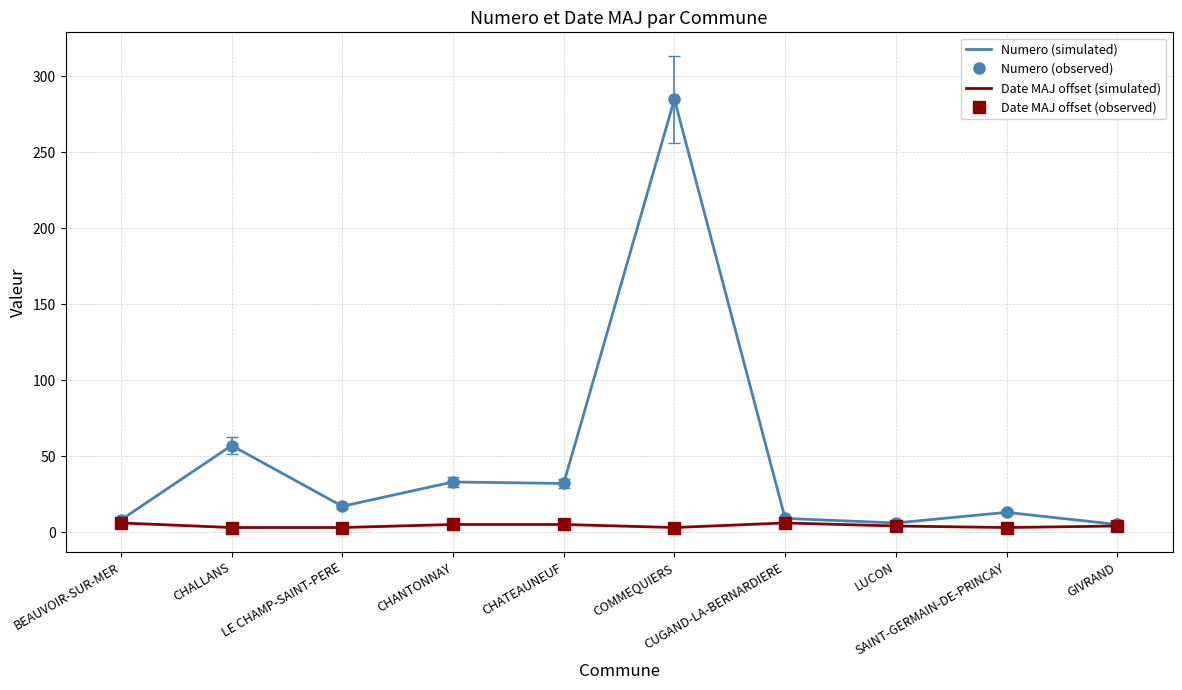

True or false: Date MAJ offset (observed) has more than 0 interior local peaks.

True